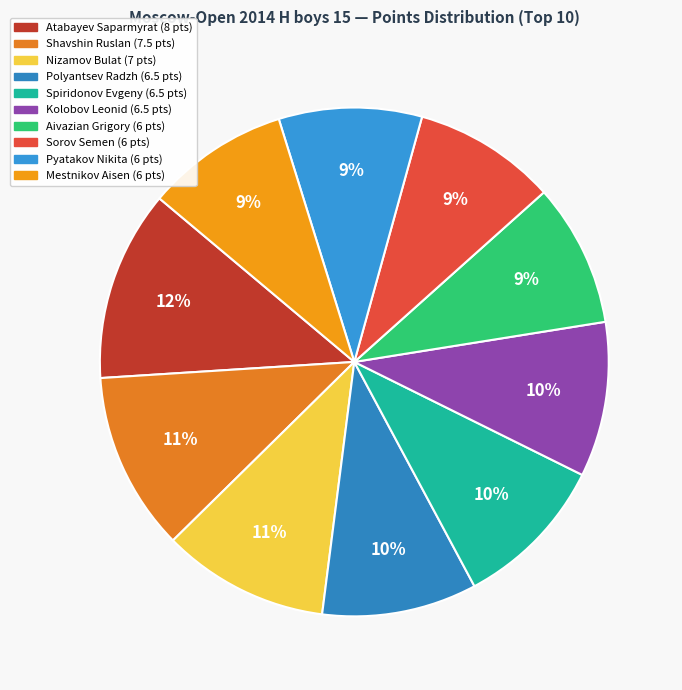

What is the ratio of the value at Shavshin Ruslan to the value at Nizamov Bulat?

1.1